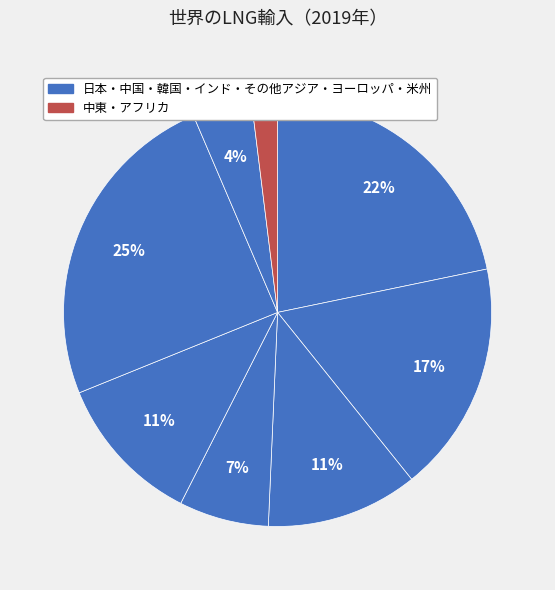

Is there a majority slice in this chart?

No